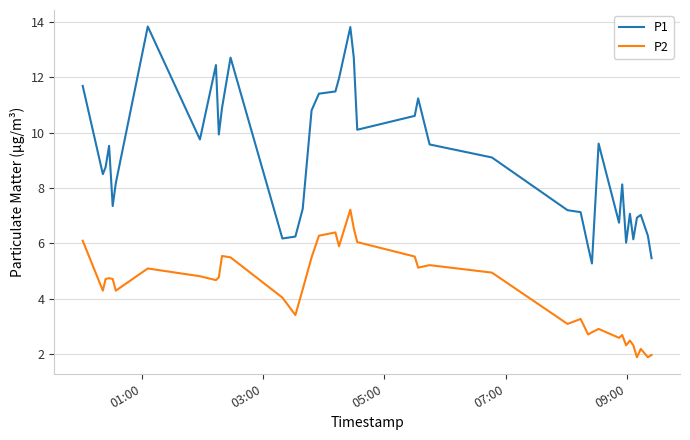

What is the difference between the maximum and minimum values in the P1 series?

8.5